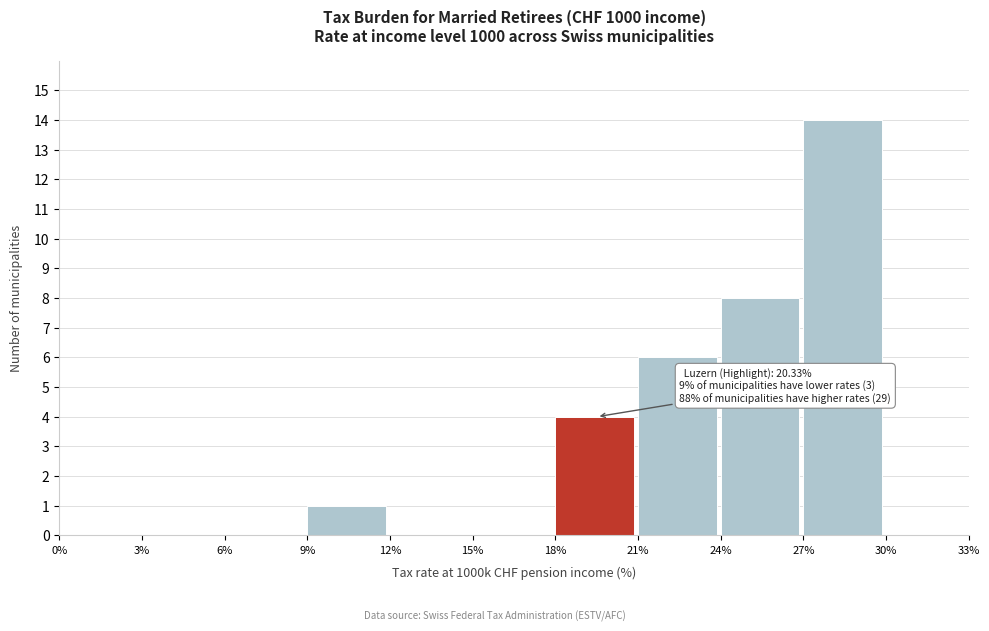

Over which range of the x-axis is the bar tallest?

27% to 30%